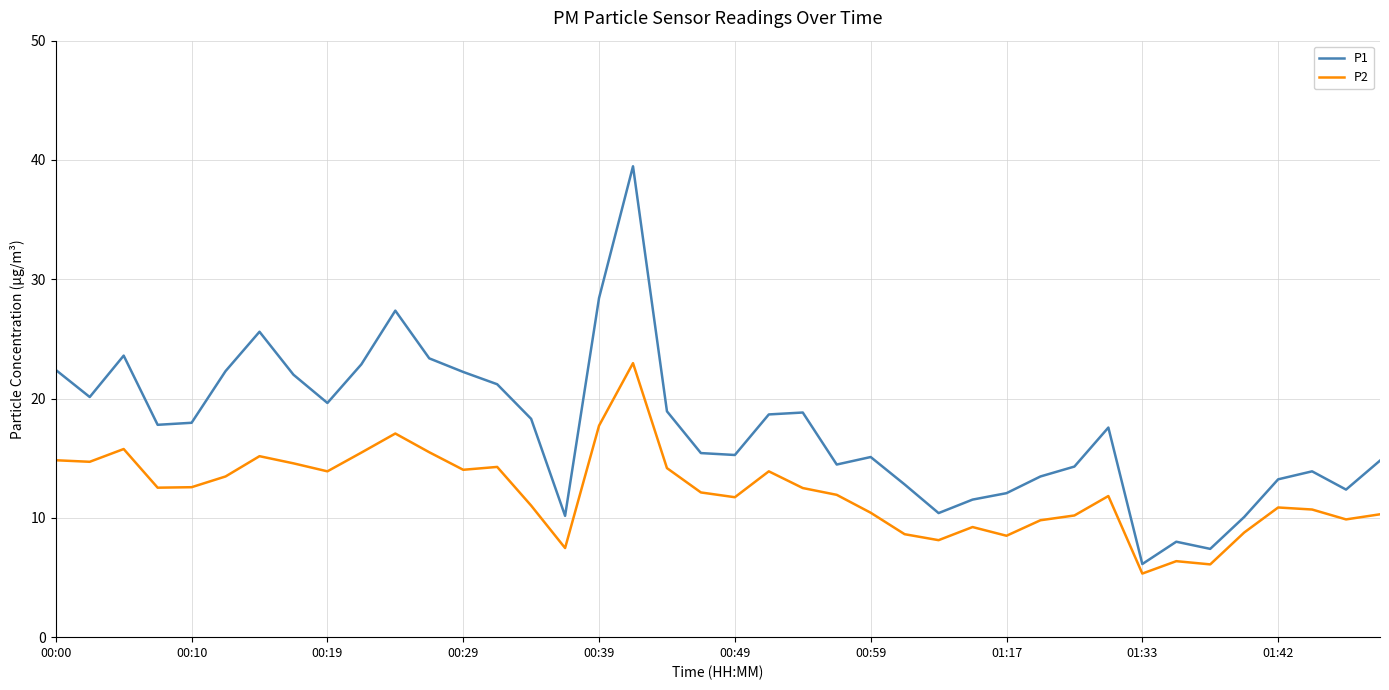

True or false: P1 and P2 cross at least once.

False